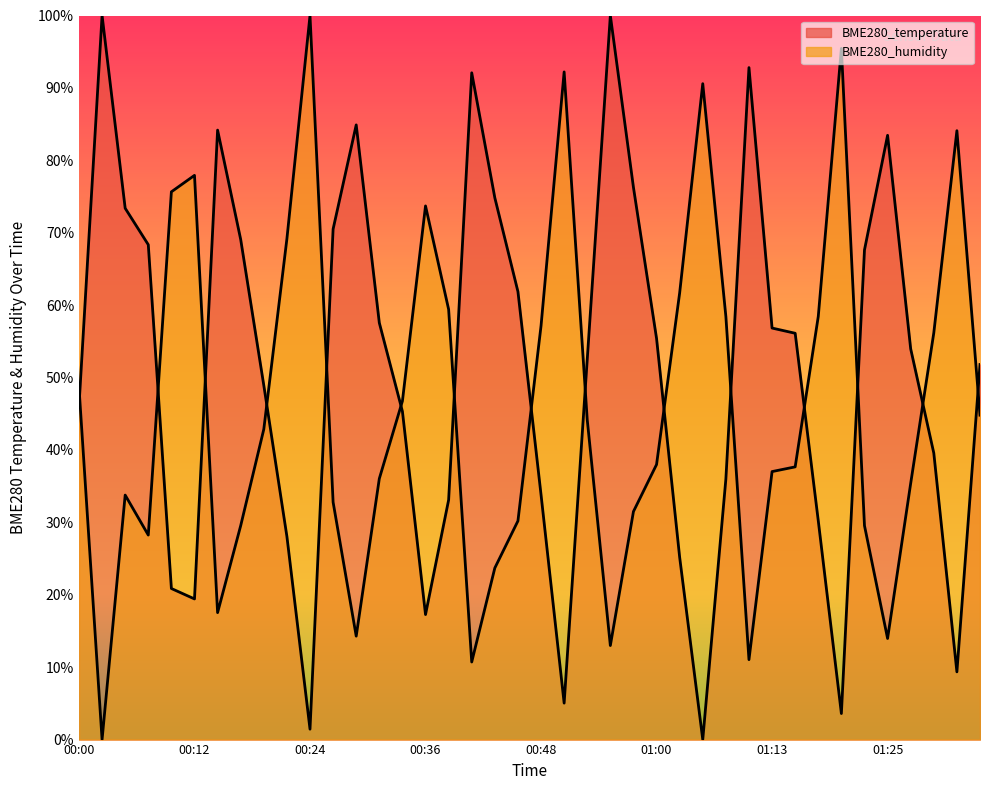

At which category is the sum across all series the highest?

00:56